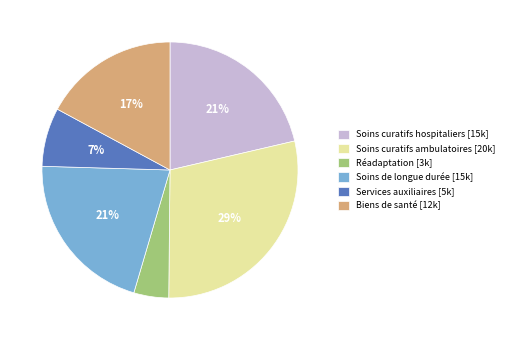

Between Soins curatifs ambulatoires and Biens de santé, which is larger?

Soins curatifs ambulatoires